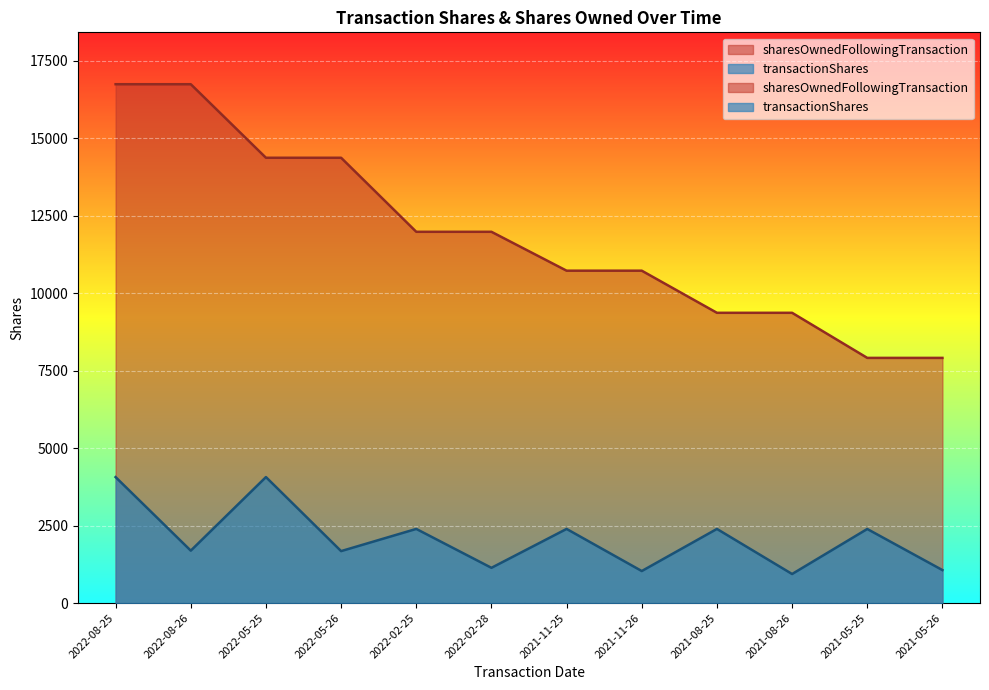

What are all the series names shown in the legend?

transactionShares, sharesOwnedFollowingTransaction